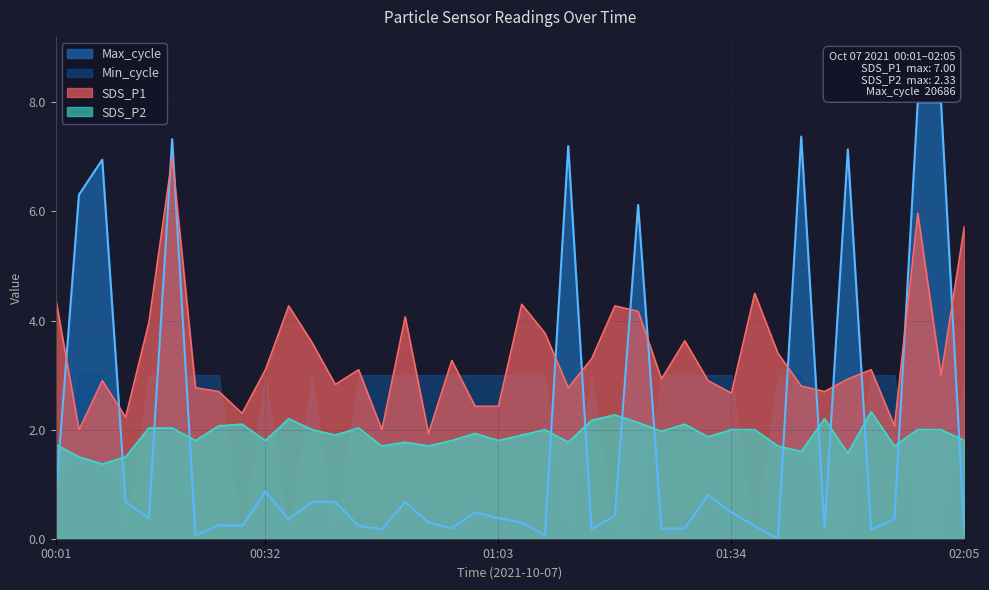

Reading right to left, extract all data points from this chart.

SDS_P1: 5.7	3.0	6.0	2.1	3.1	2.9	2.7	2.8	3.4	4.5	2.7	2.9	3.6	2.9	4.2	4.3	3.3	2.8	3.8	4.3	2.4	2.4	3.3	1.9	4.1	2.0	3.1	2.8	3.6	4.3	3.1	2.3	2.7	2.8	7.0	4.0	2.2	2.9	2.0	4.4
SDS_P2: 1.8	2.0	2.0	1.7	2.3	1.6	2.2	1.6	1.7	2.0	2.0	1.9	2.1	2.0	2.1	2.3	2.2	1.8	2.0	1.9	1.8	1.9	1.8	1.7	1.8	1.7	2.0	1.9	2.0	2.2	1.8	2.1	2.1	1.8	2.0	2.0	1.5	1.4	1.5	1.7
Max_cycle: 0.1	8.0	8.0	0.4	0.2	7.1	0.2	7.4	0.0	0.2	0.5	0.8	0.2	0.2	6.1	0.4	0.2	7.2	0.1	0.3	0.4	0.5	0.2	0.3	0.7	0.2	0.2	0.7	0.7	0.4	0.9	0.2	0.3	0.1	7.3	0.4	0.7	6.9	6.3	0.7